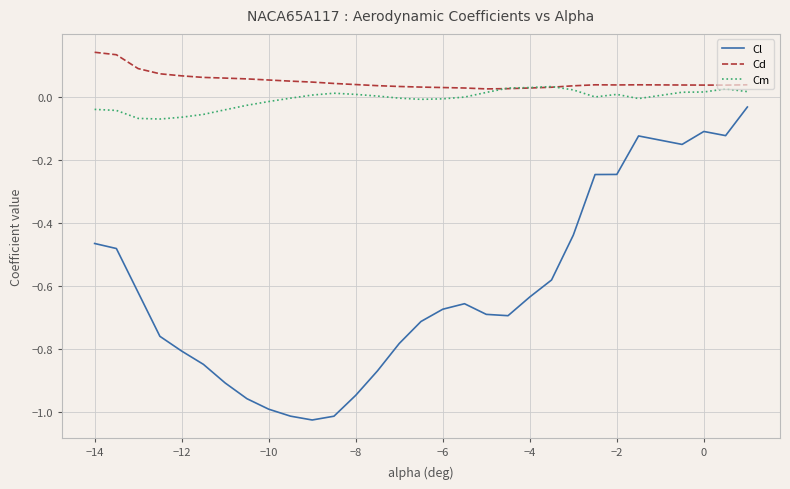

True or false: Cd and Cl intersect in this chart.

False